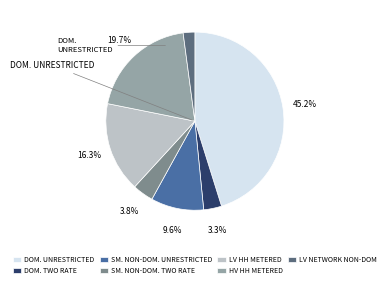

What is the total percentage of LV HH METERED and DOM. TWO RATE?

19.6%